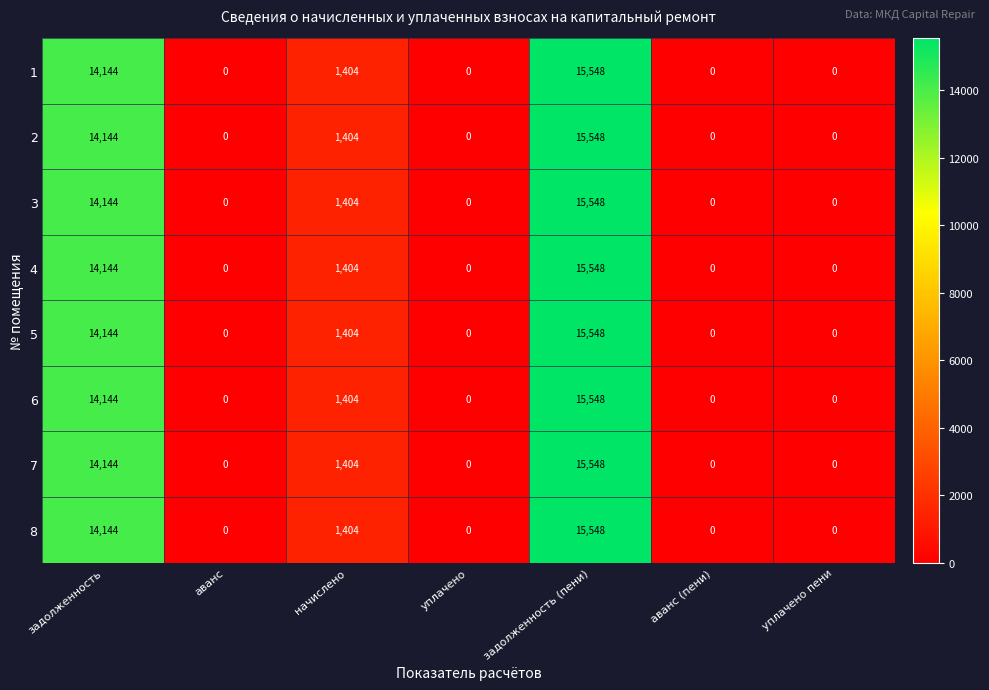

Is it true that 3 equals 0 at уплачено пени?

True